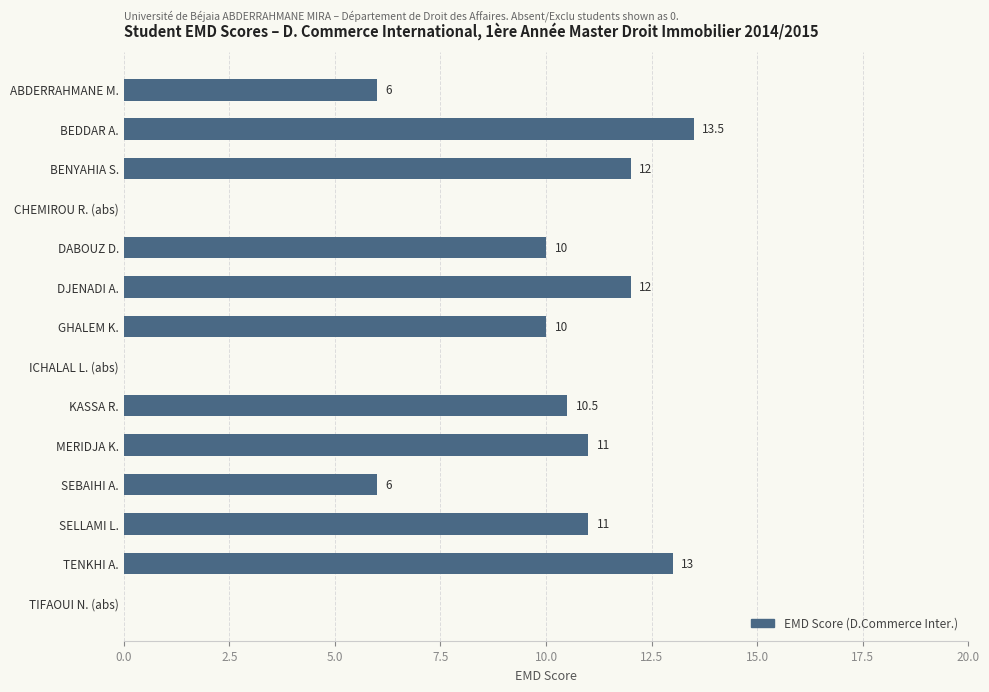

The chart shows a value of 11.0 at SELLAMI L.. True or false?

True